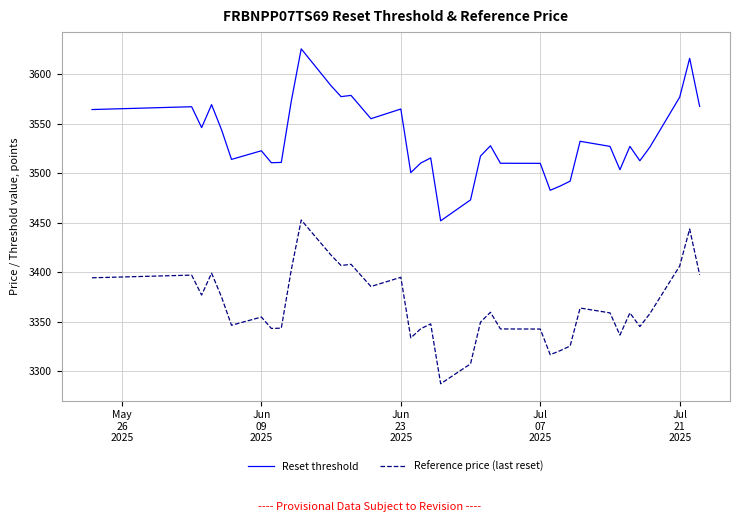

What is the lowest value of the Reference price (last reset) series?

3287.6